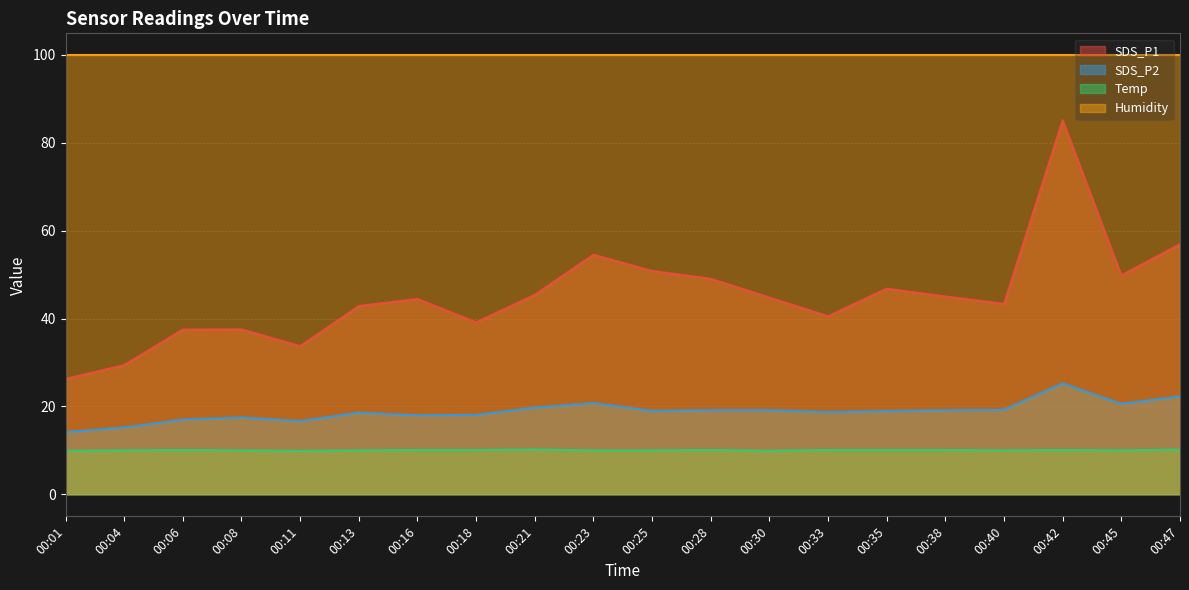

Where is SDS_P2 nearest to the value 19?

00:25